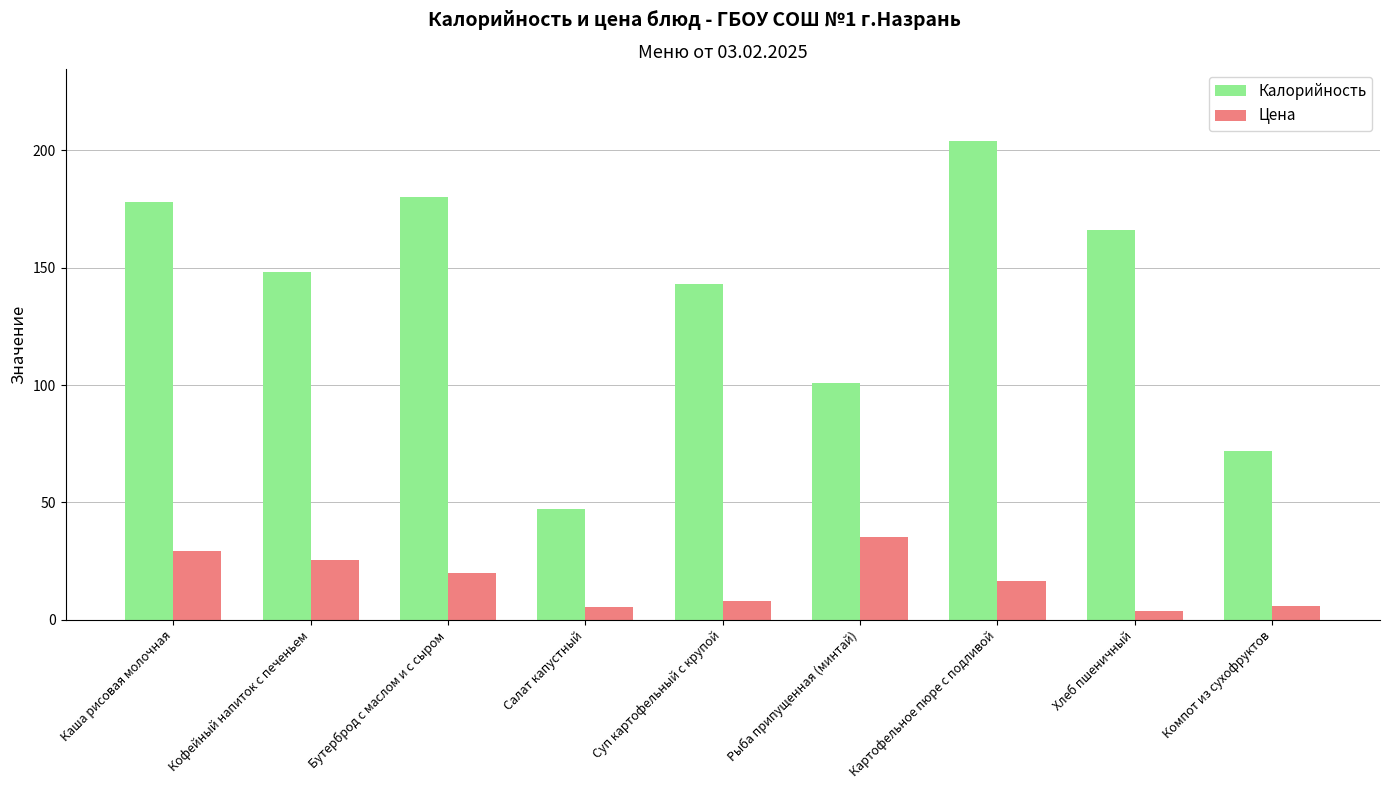

How many bars are there in total?

18